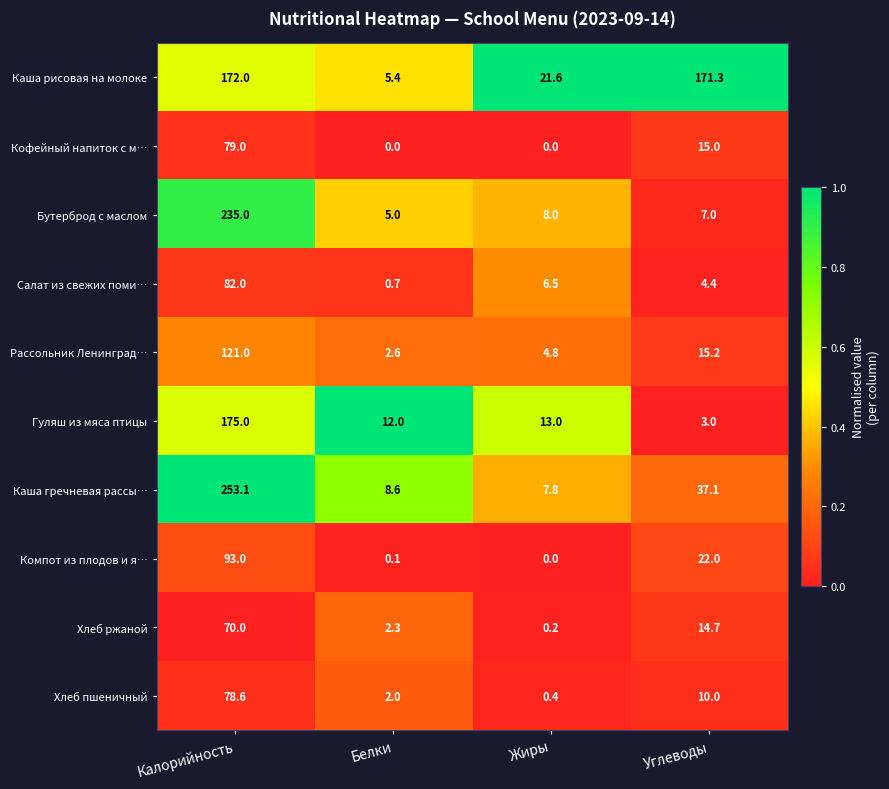

The value of Кофейный напиток с м… at Белки is 0.0. True or false?

True